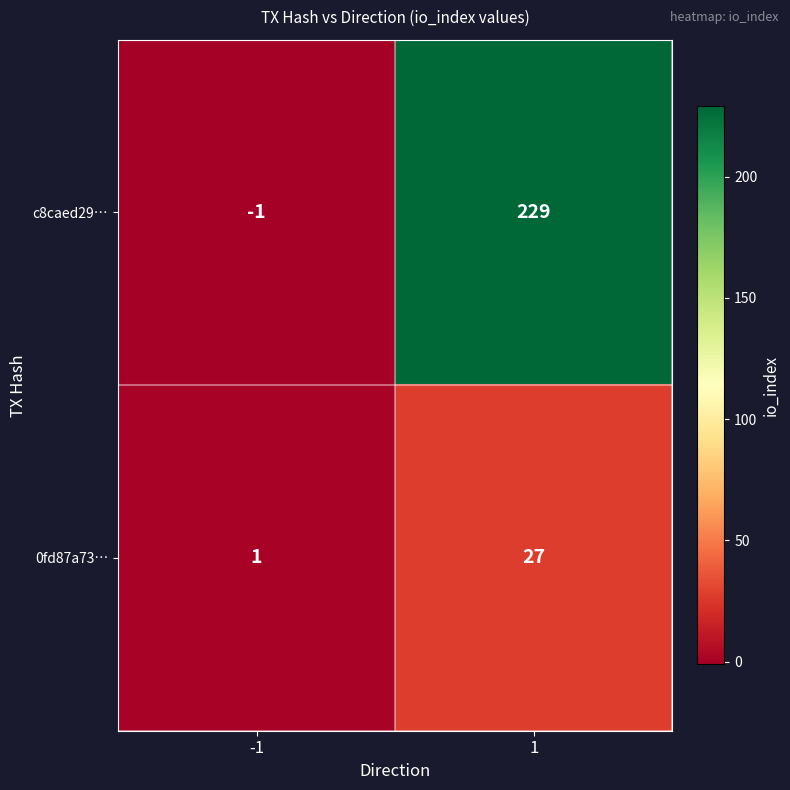

What is the greatest value displayed?

229